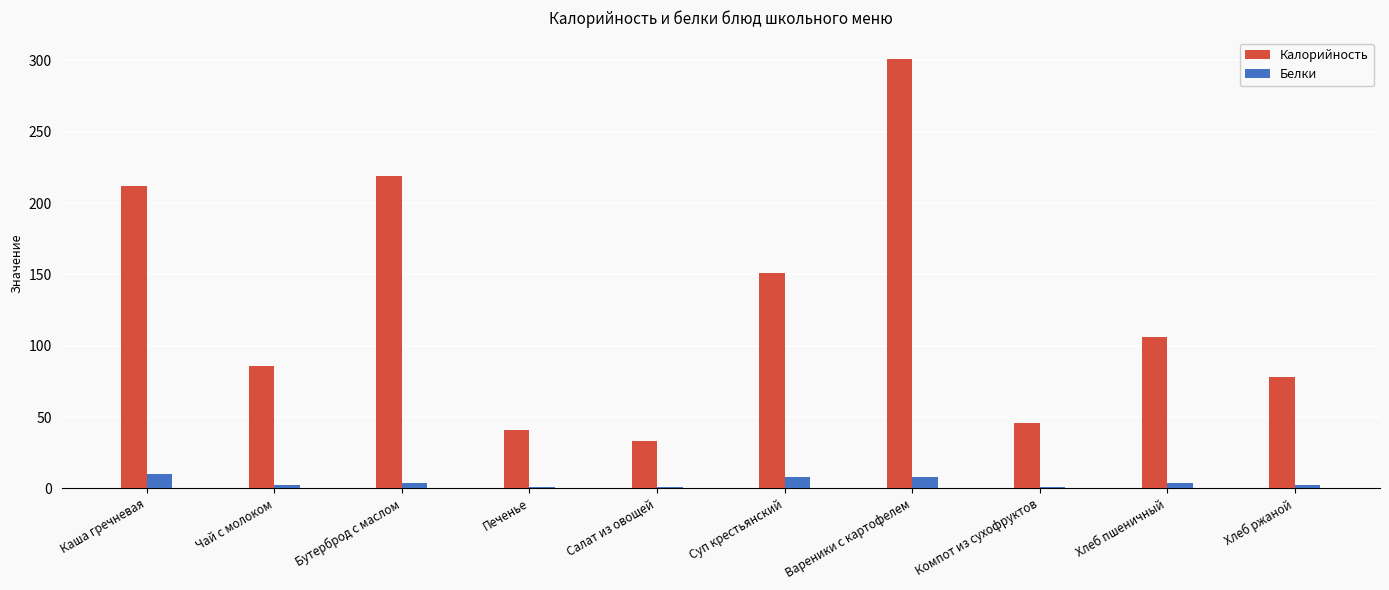

What position from the right is Хлеб ржаной?

1